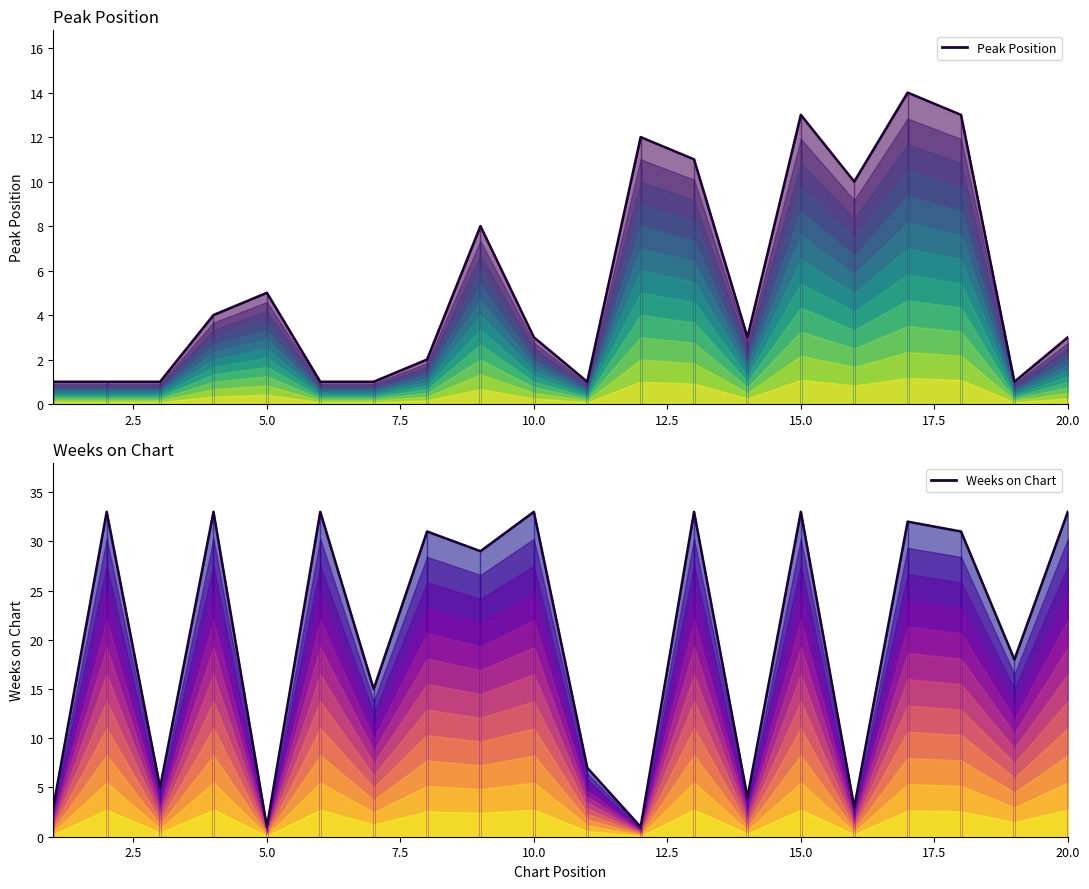

Does the chart display data point markers on the line(s)?

No